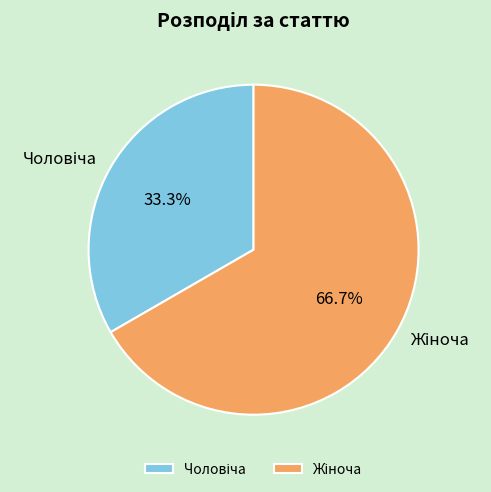

Is there any slice that represents more than half of the pie?

Yes